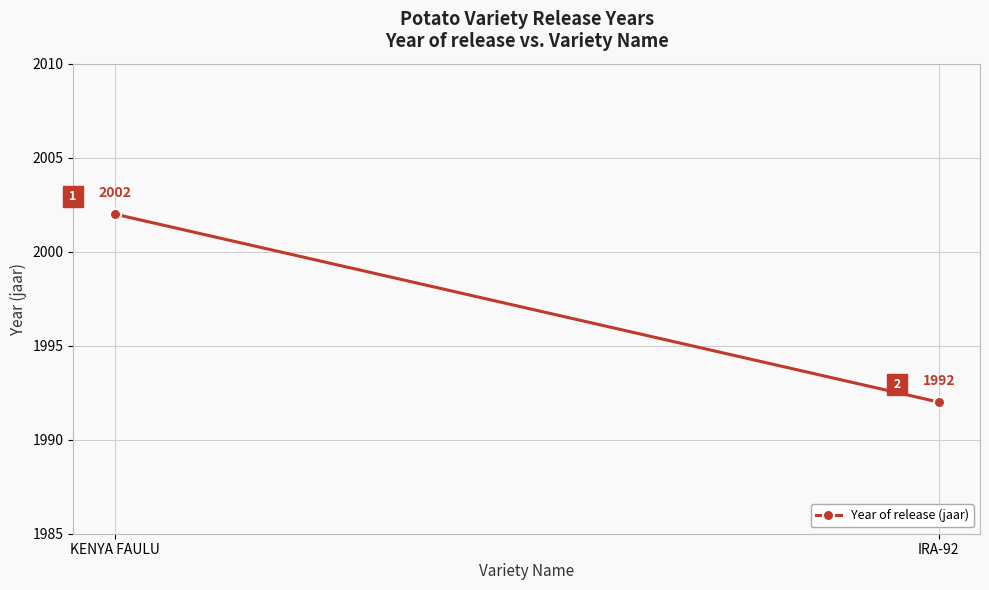

What is the greatest value displayed?

2002